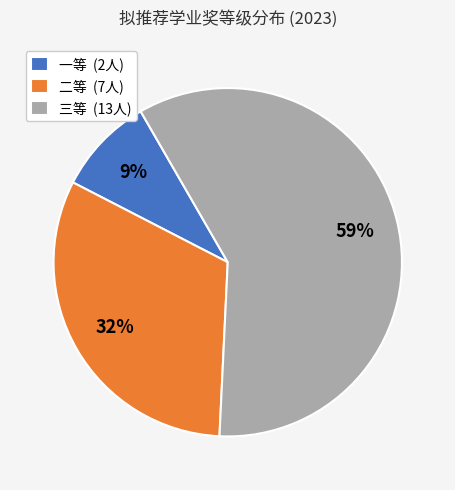

Combined, do 二等 (7人) and 一等 (2人) account for over 50%?

No